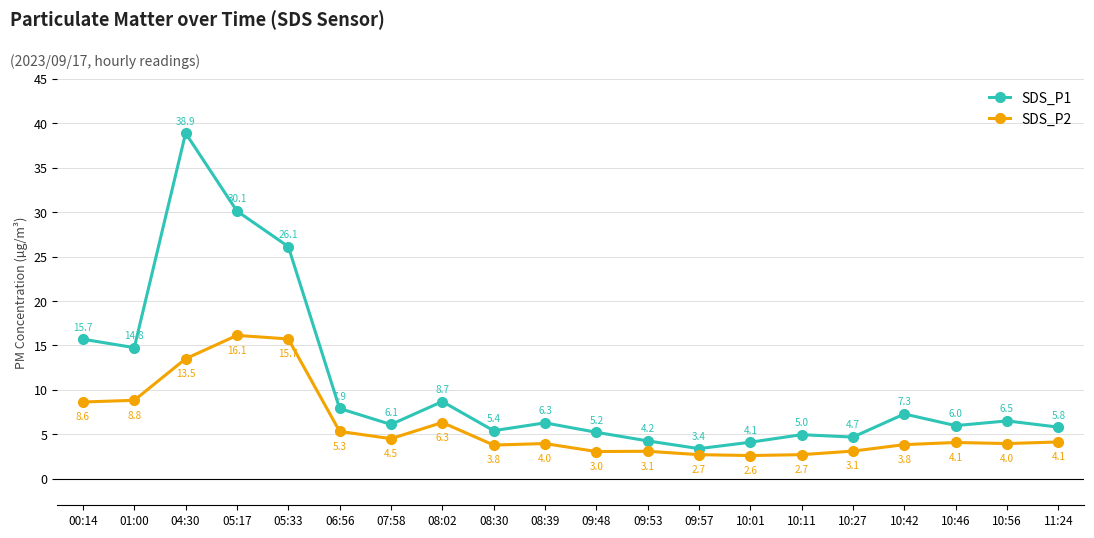

True or false: SDS_P2 and SDS_P1 intersect in this chart.

False